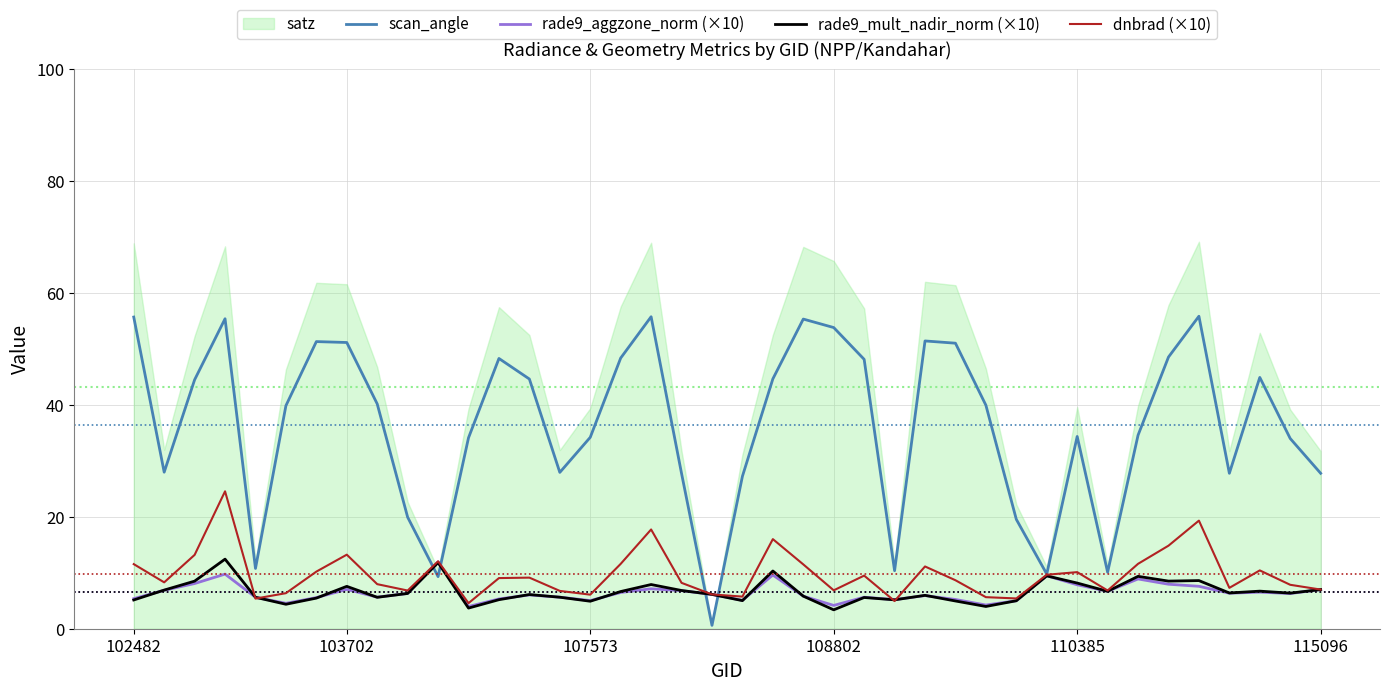

What is the highest value of the rade9_aggzone_norm (×10) series?

11.9